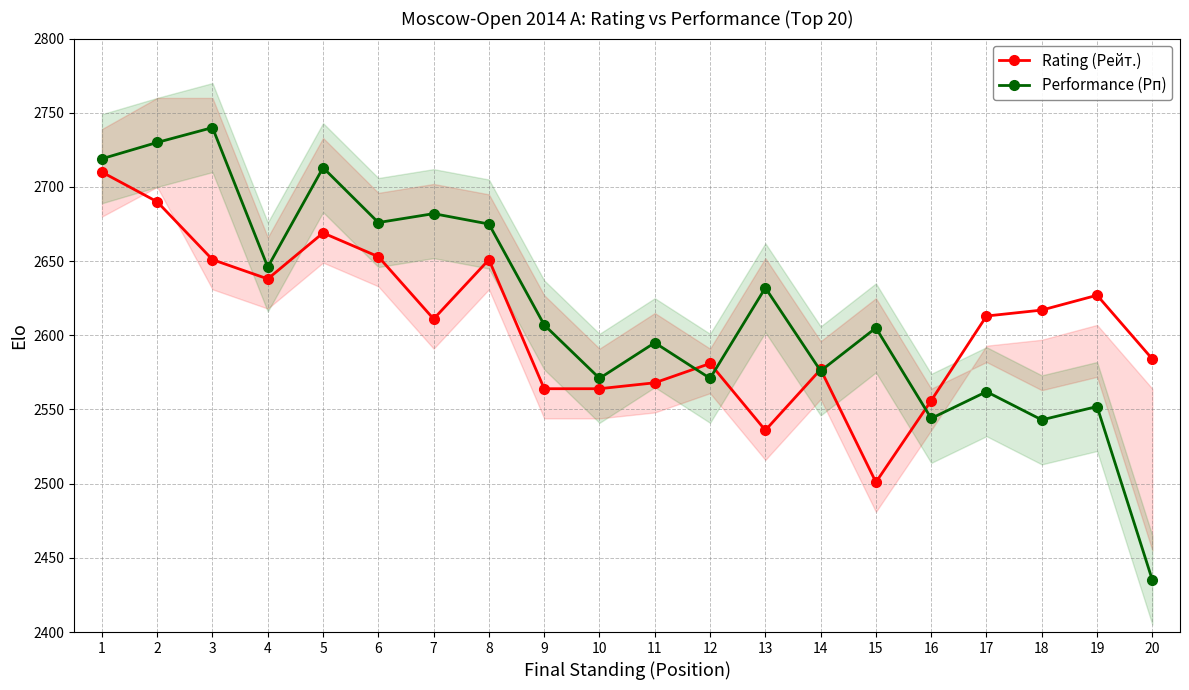

How many lines are shown in the chart?

2